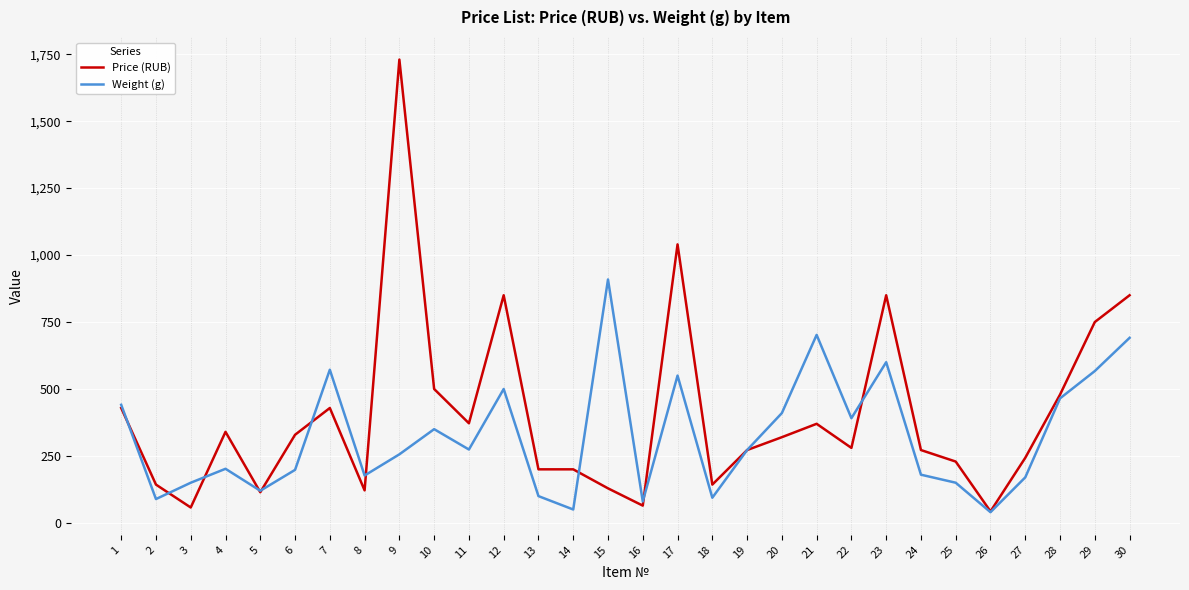

The value of Price (RUB) at 3 is 57.5. True or false?

True